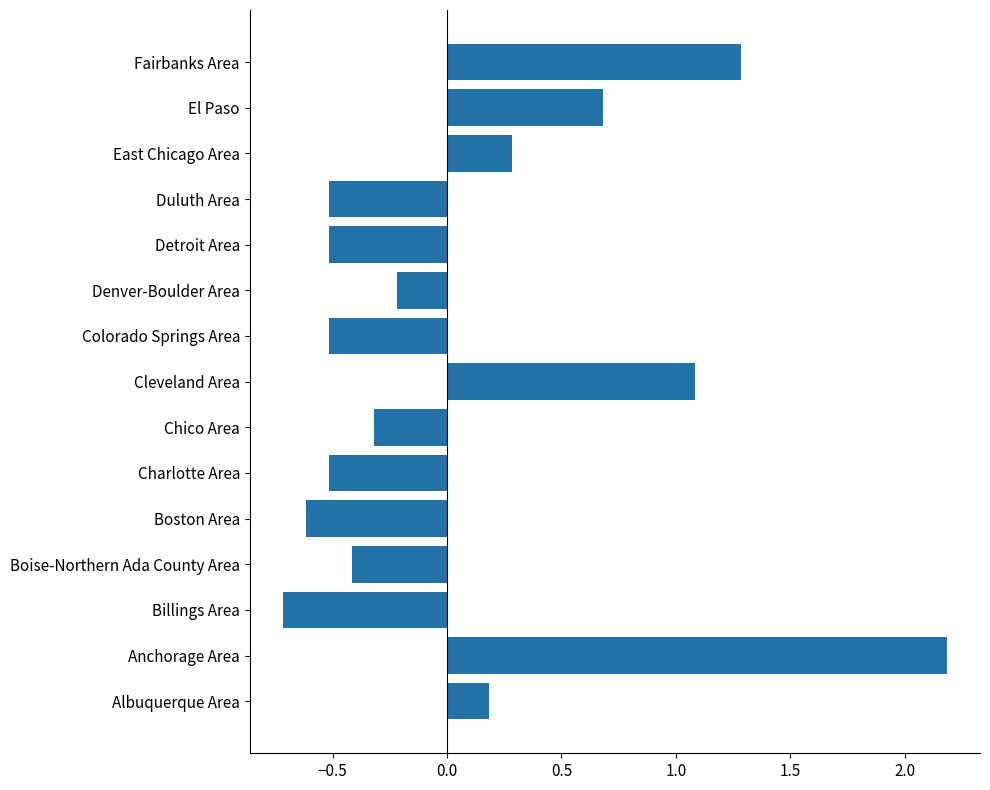

What is the average value?

0.1